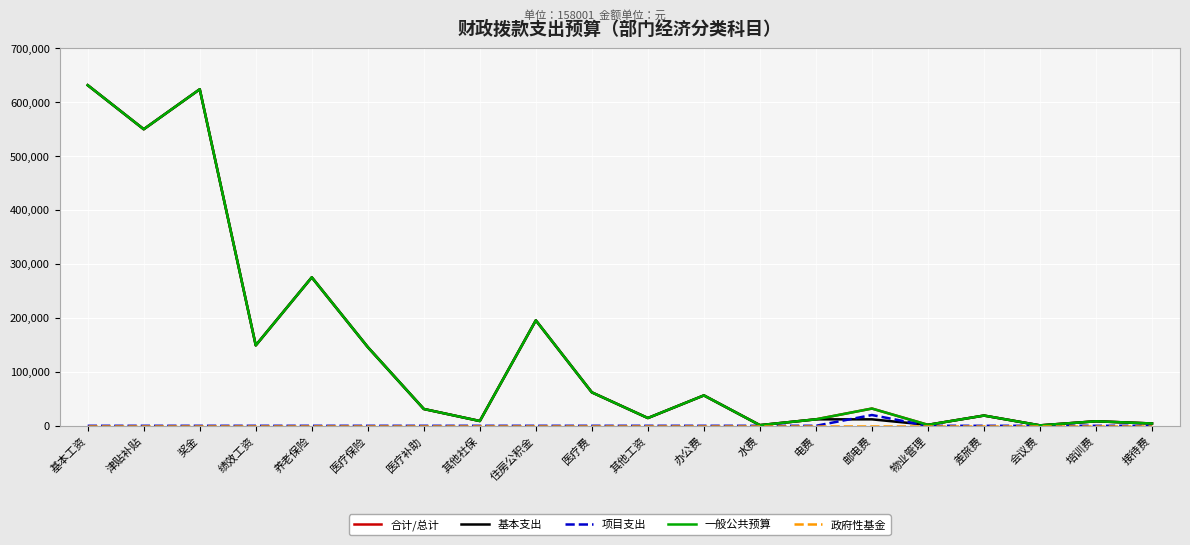

Is this an area chart (filled region under the line)?

No